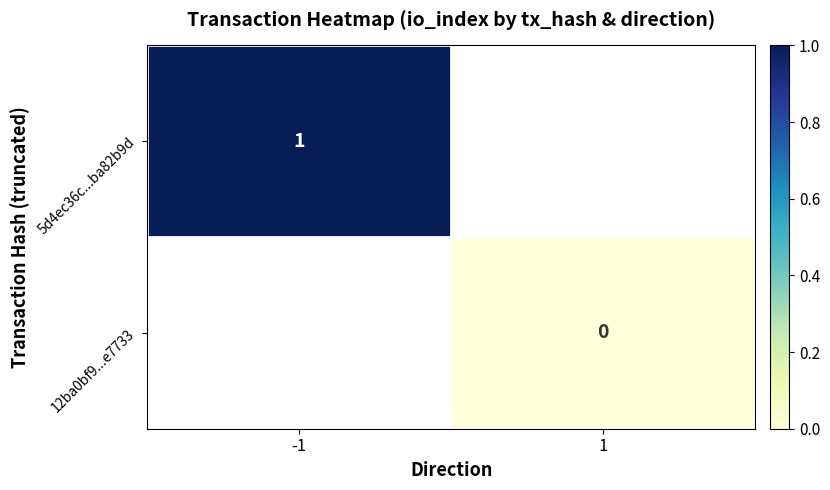

The 5d4ec36c...ba82b9d series shows 1 at -1. True or false?

True